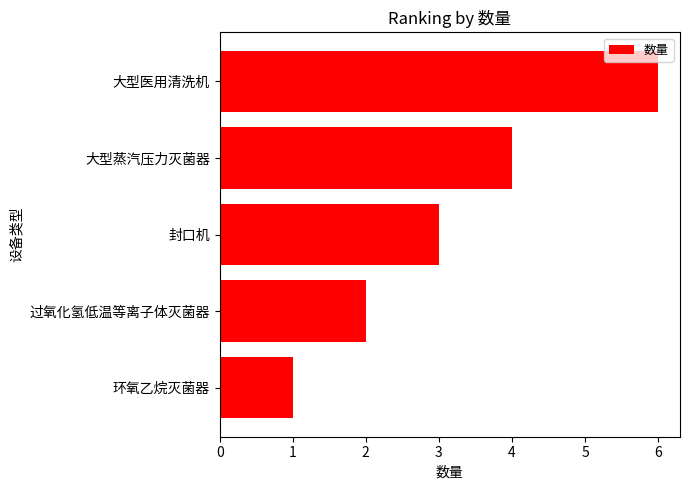

What value does the data have at 大型蒸汽压力灭菌器?

4